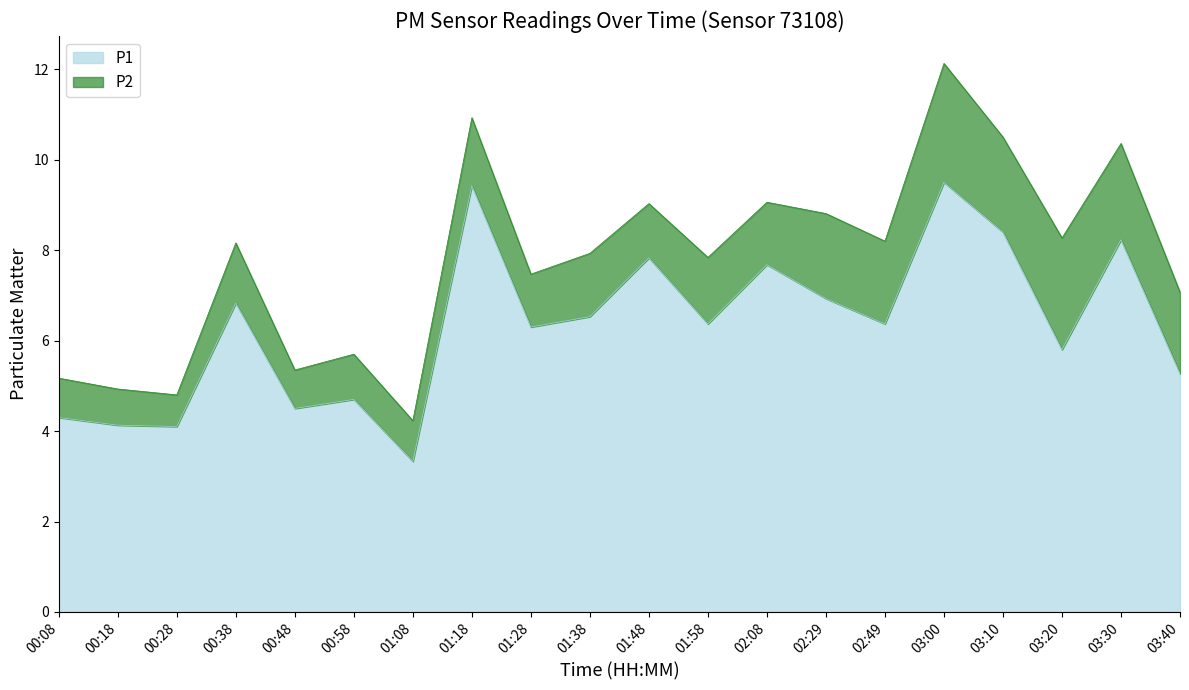

What is the label of the 15th point from the left?

02:49